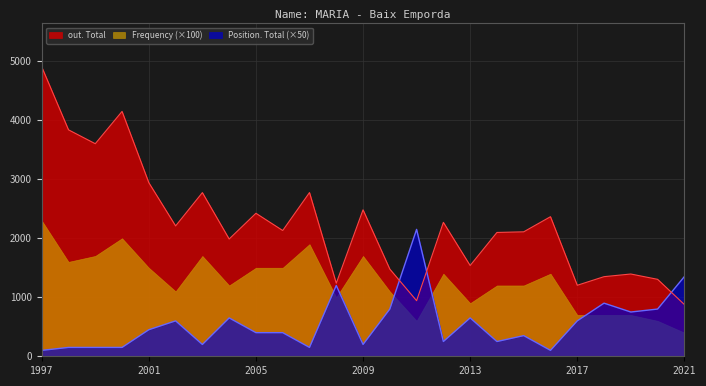

Between 1997 and 2008, which series saw the biggest shift?

out. Total